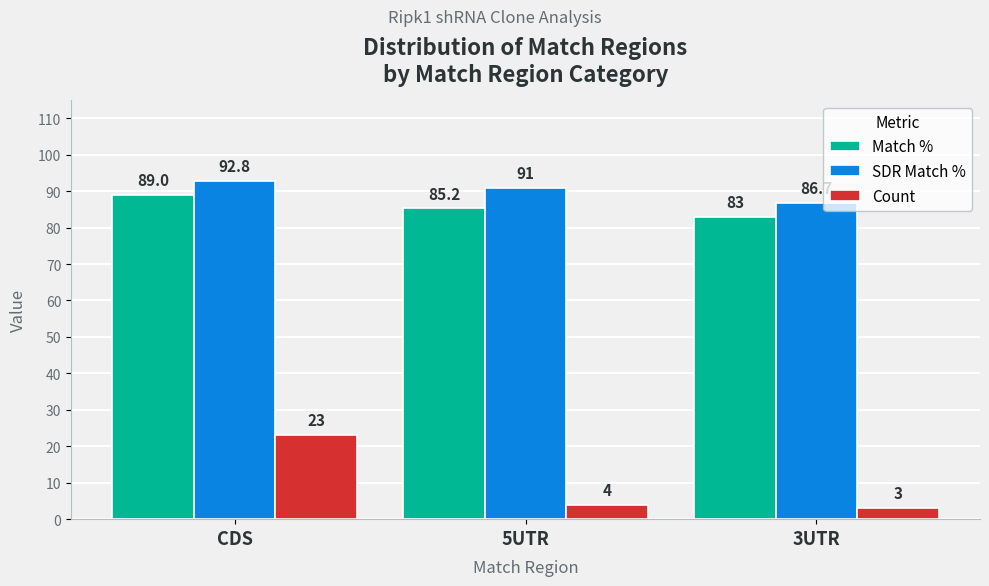

How many groups of bars are there?

3